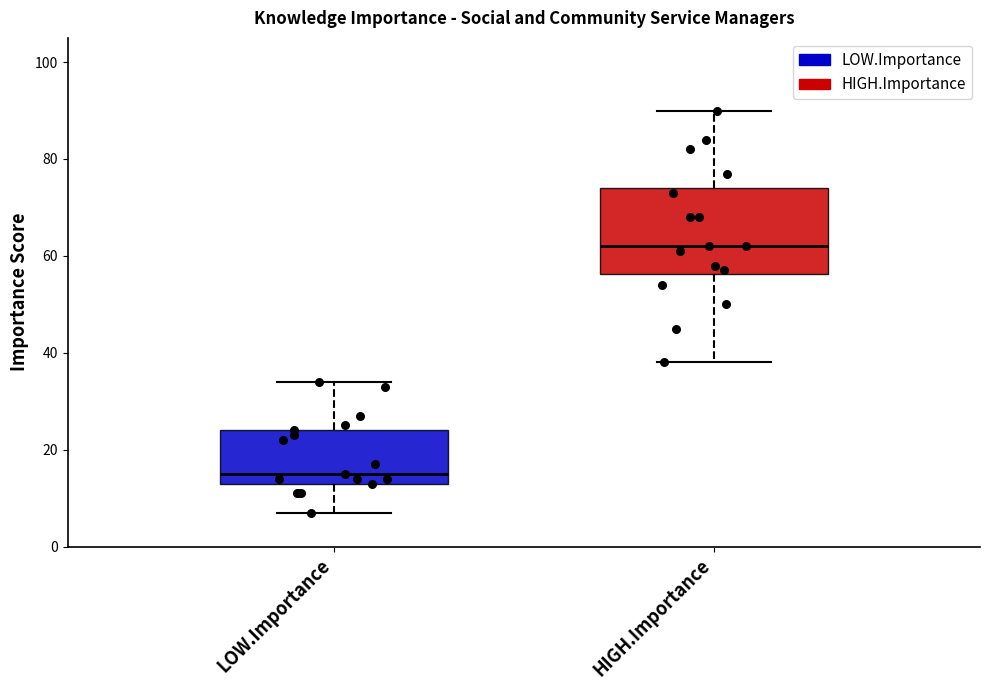

Reading left to right, transcribe this box plot: for each box, give where its median line is, the range the box spans, and where its two whiskers end, as read against the y-axis. The values are not printed on the chart, so give them approximately, as read against the axis.

LOW.Importance: median 16, box 14 to 24, whiskers 8 to 34
HIGH.Importance: median 62, box 56 to 74, whiskers 38 to 90